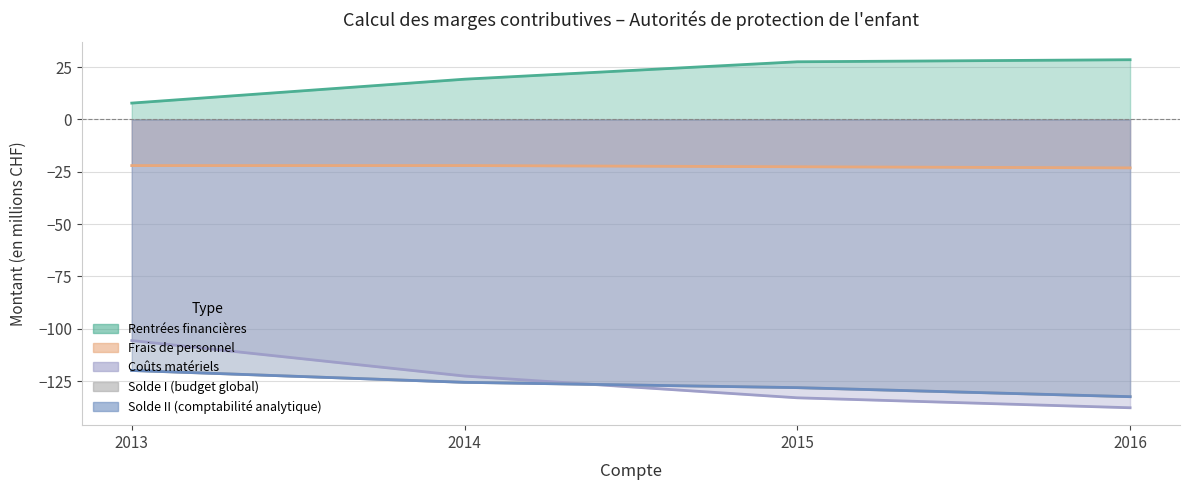

True or false: Solde I (budget global) has a value of -200.4 at 2015.

False